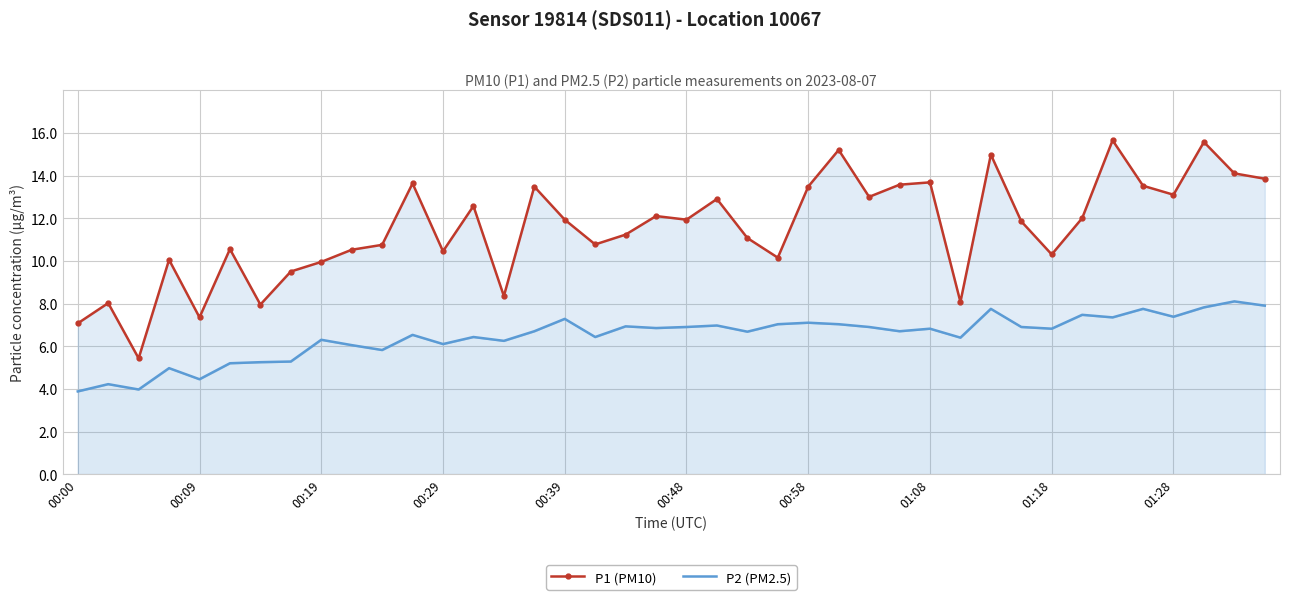

What is the difference between the second highest and second lowest values in the P1 (PM10) series?

8.5